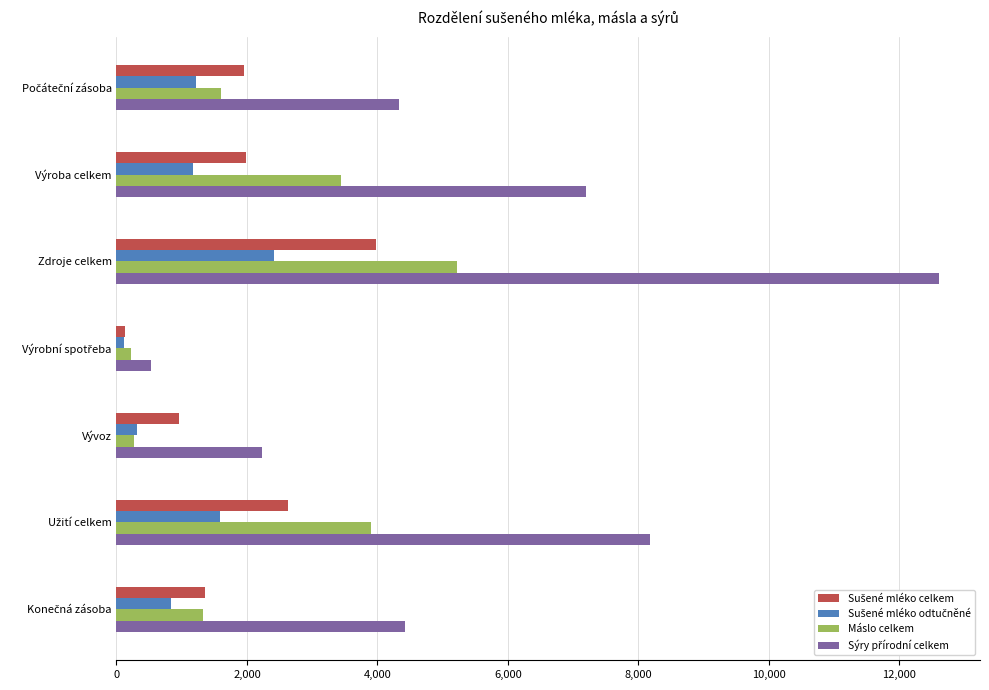

Which category has the highest value across all series?

Zdroje celkem